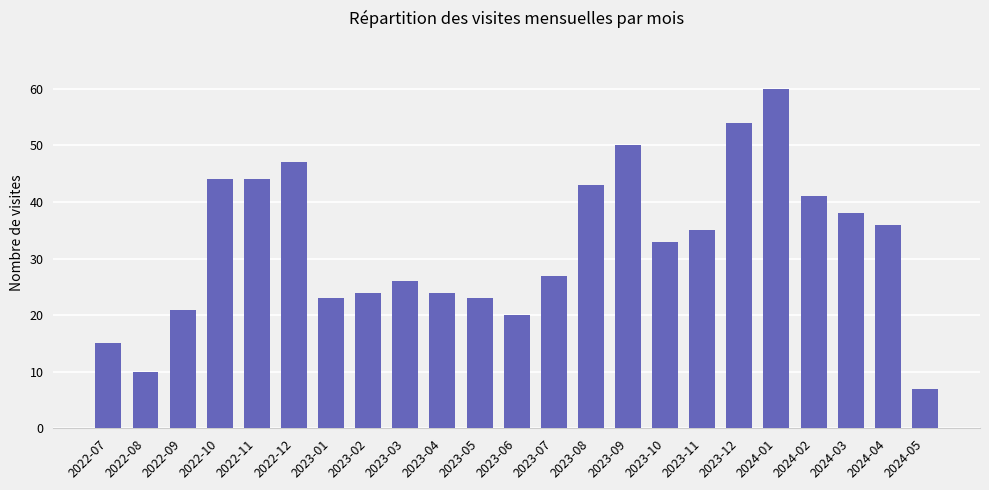

What is the approximate value at 2023-02?

24